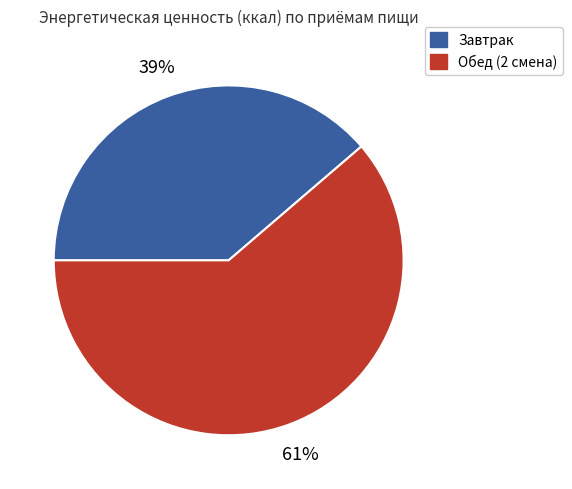

Does Завтрак account for over 50% of the chart?

No